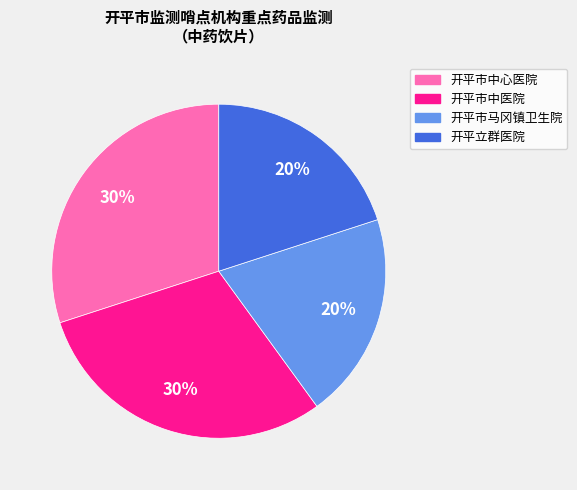

How many slices are in this pie chart?

4